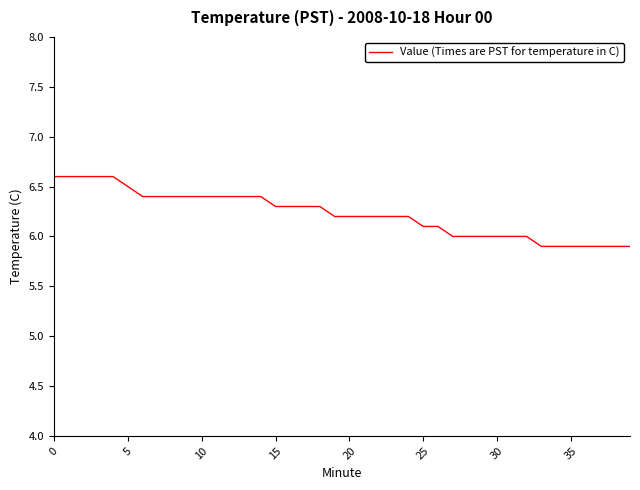

What is the difference between the maximum and minimum values?

0.7